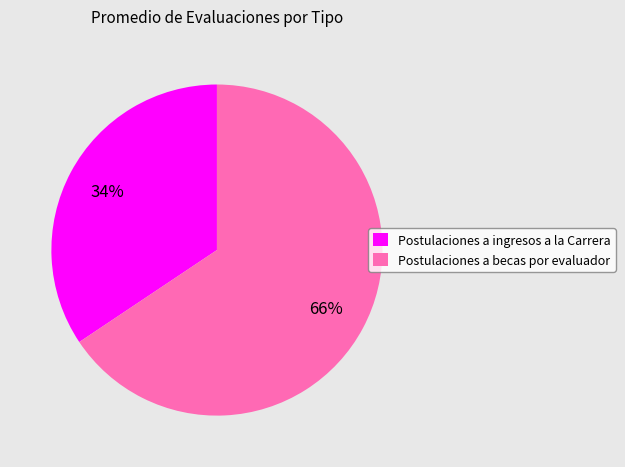

What is the majority slice?

Postulaciones a becas por evaluador